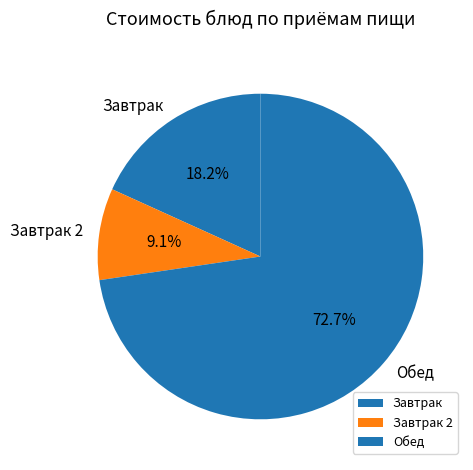

Combined, what portion of the pie is Обед and Завтрак?

90.9%